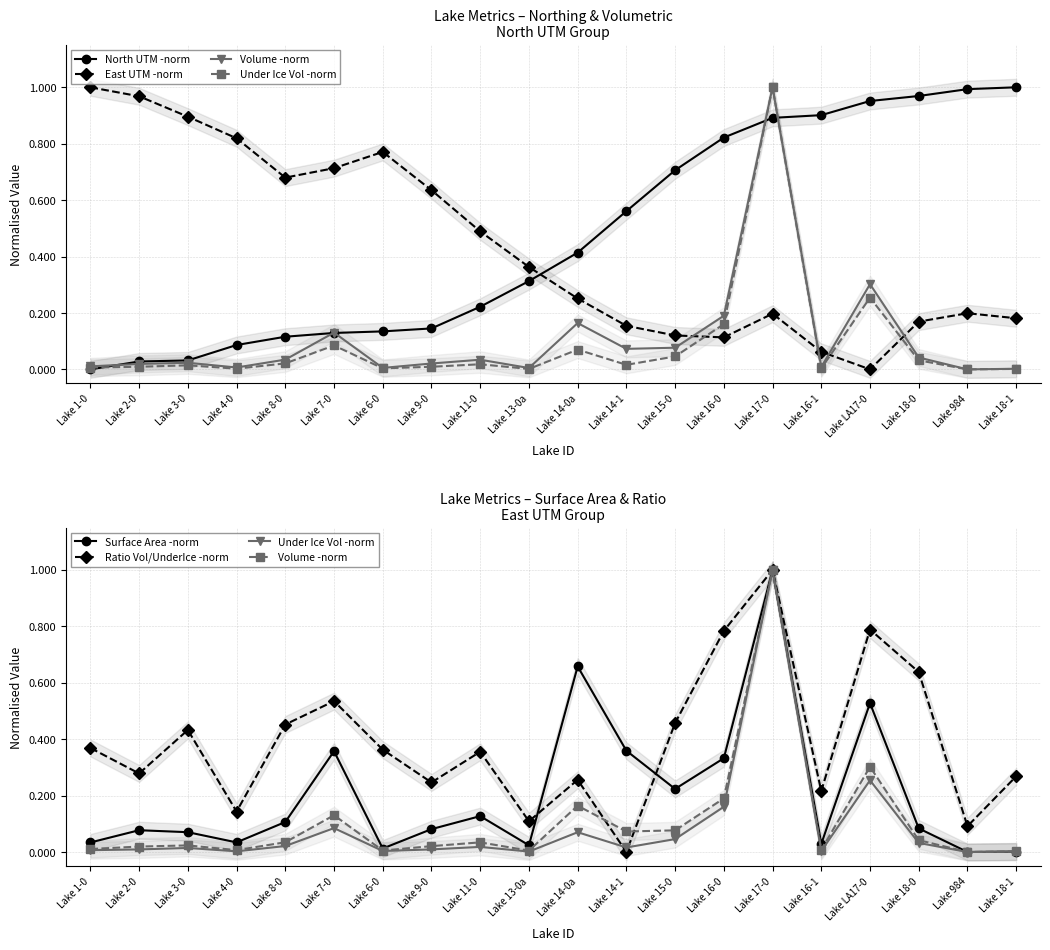

What is the average value of the Under Ice Vol -norm series?

0.1